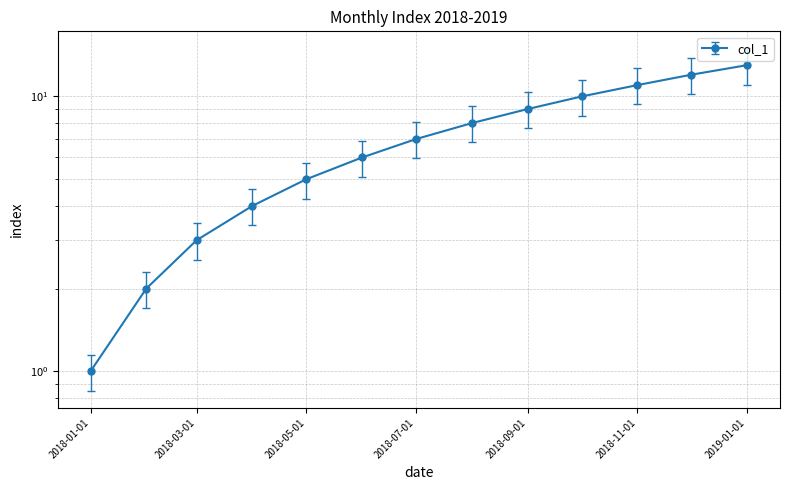

Reading left to right, extract all data points from this chart.

0.8	1.7	2.5	3.4	4.2	5.1	6.0	6.8	7.7	8.5	9.3	10.2	11.1